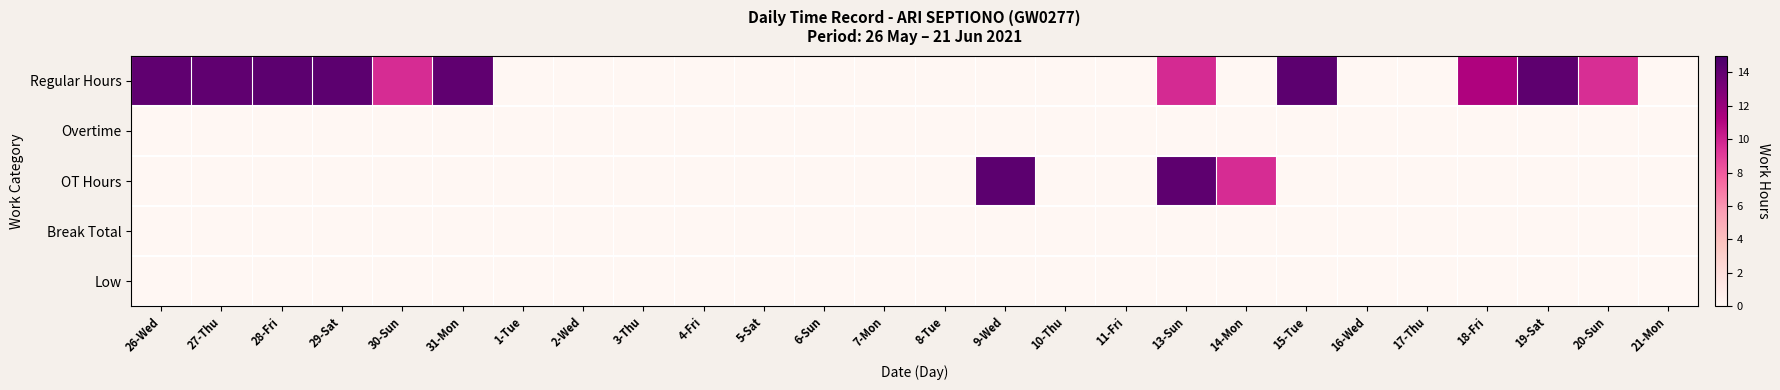

At how many categories does at least one series exceed 10?

10